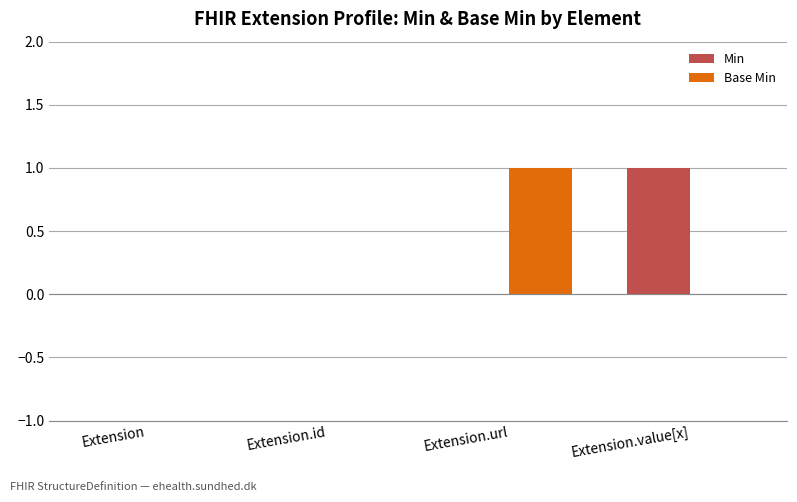

What is the approximate value of Min at Extension.value[x]?

1